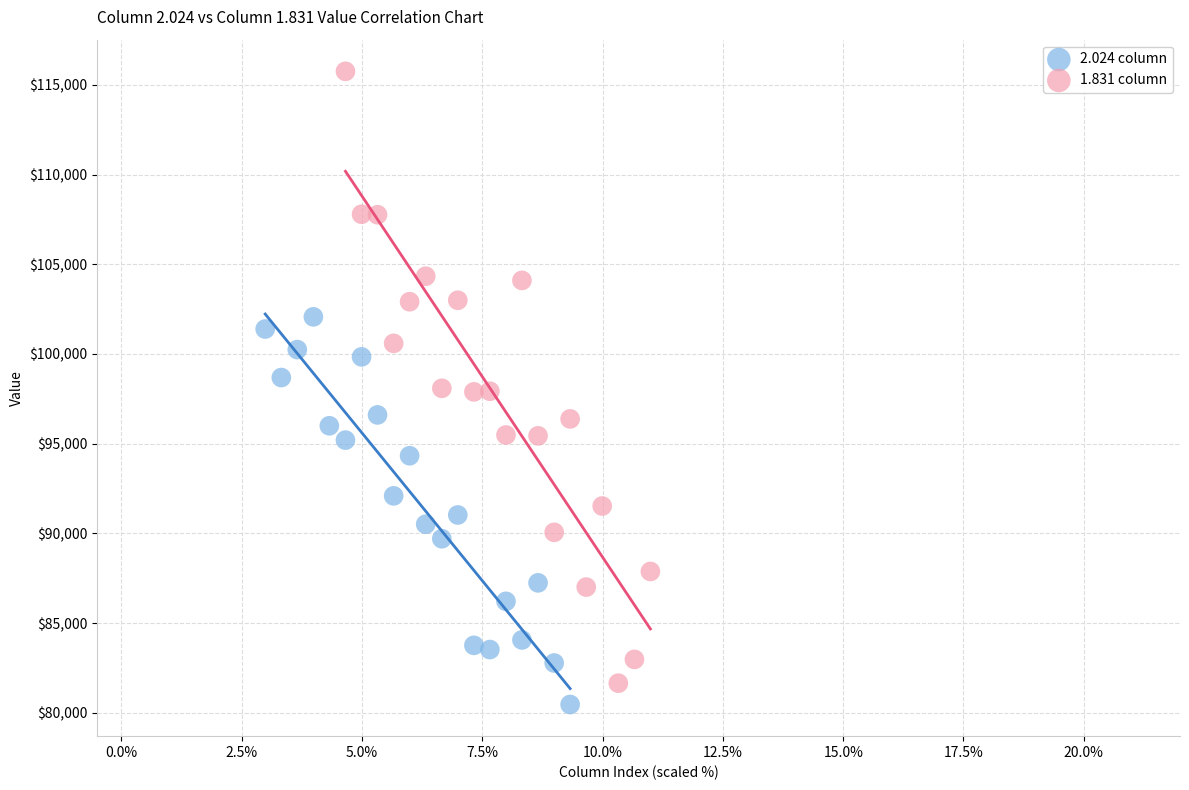

Which series contains the highest Y value?

1.831 column